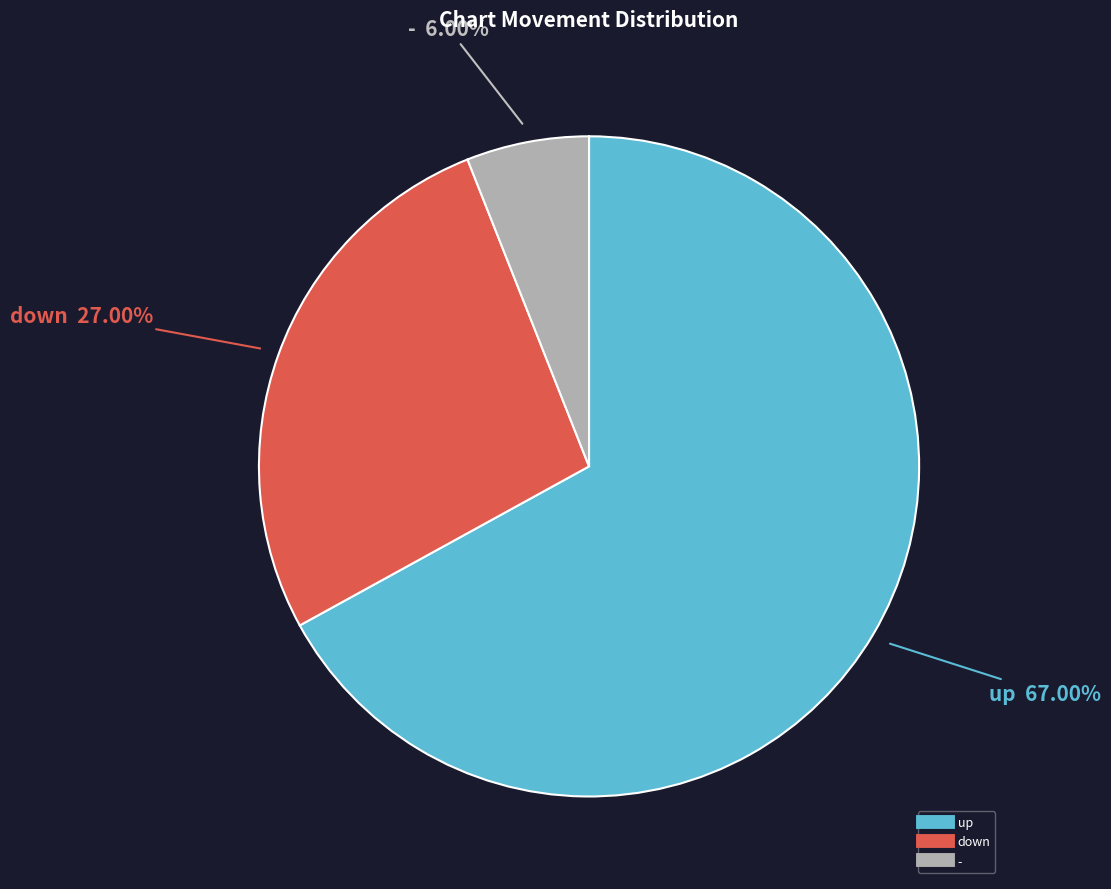

Between - and up, which is larger?

up